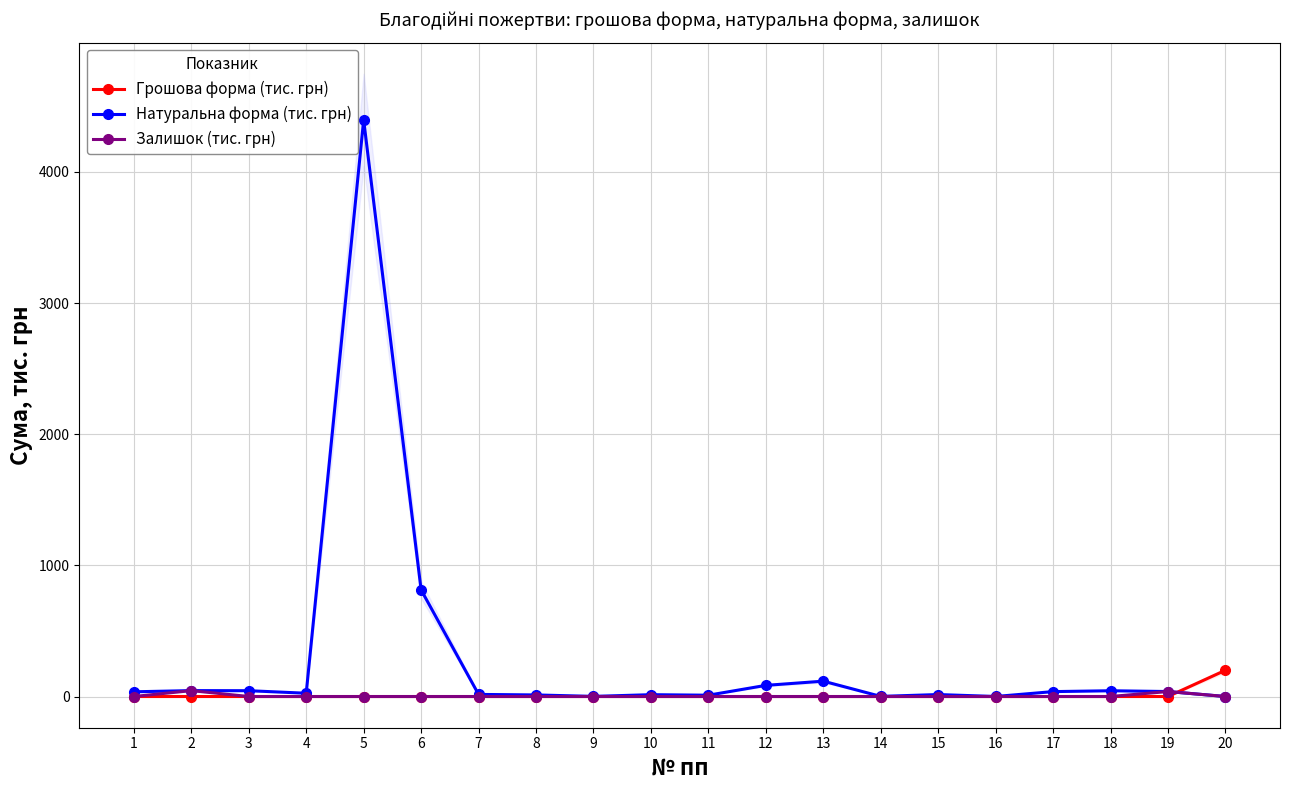

Where is Залишок (тис. грн) nearest to the value 22?

19